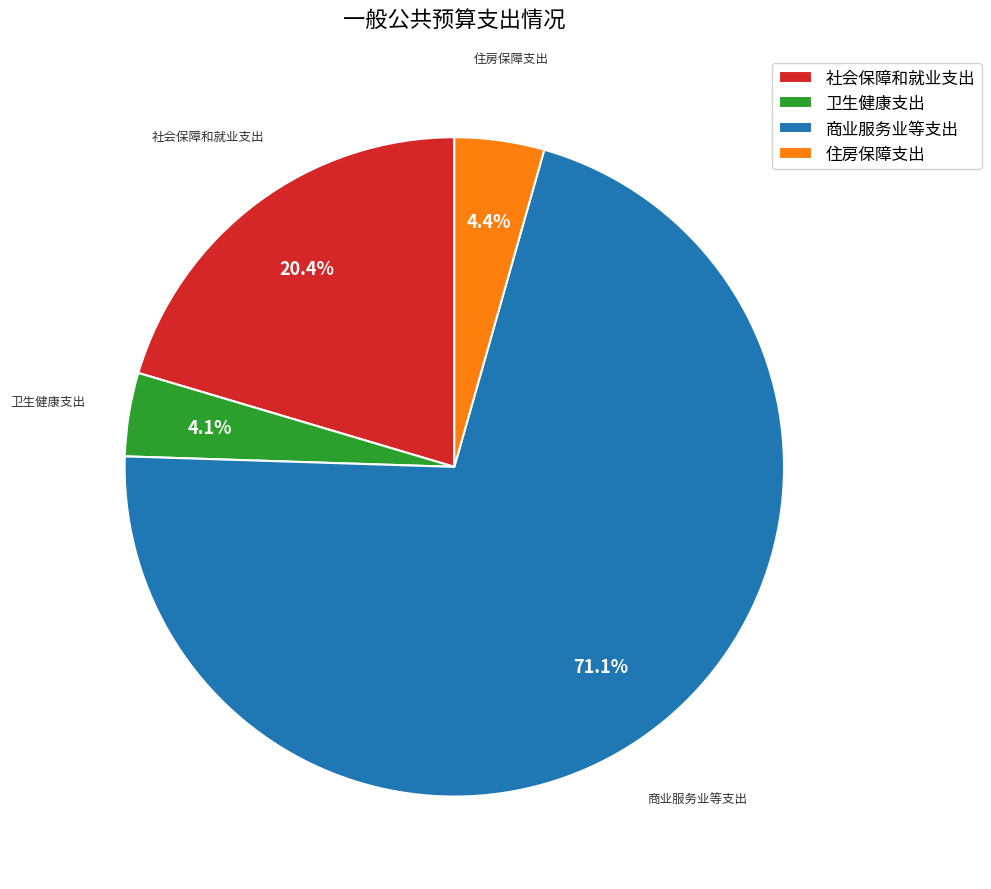

Is it true that 社会保障和就业支出 is 20% of the pie?

True